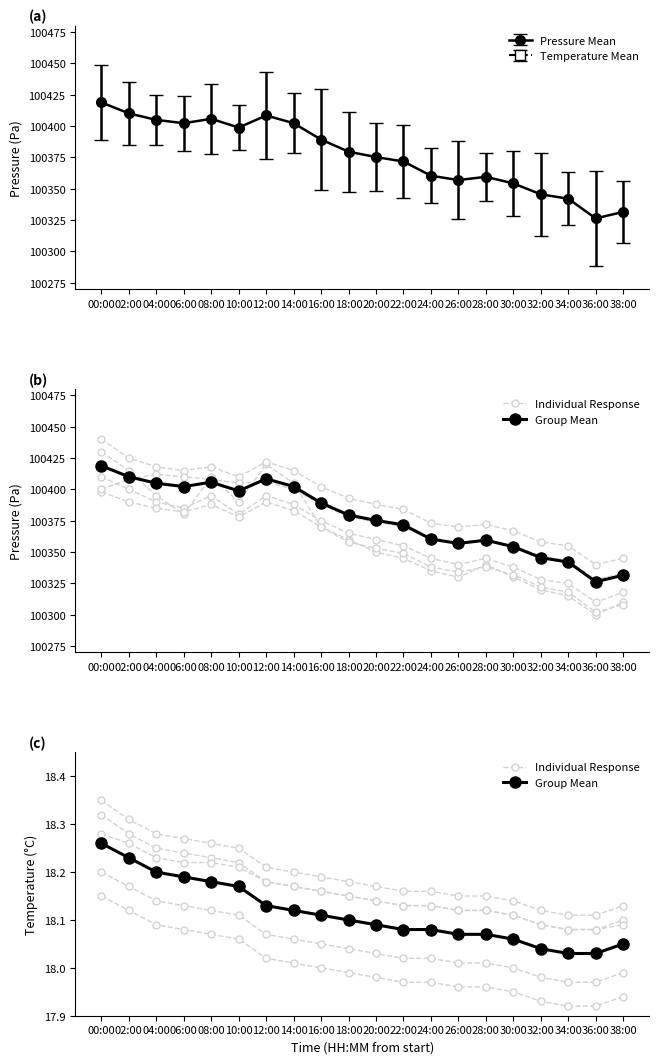

Which series has the largest range (max minus min)?

Group Mean